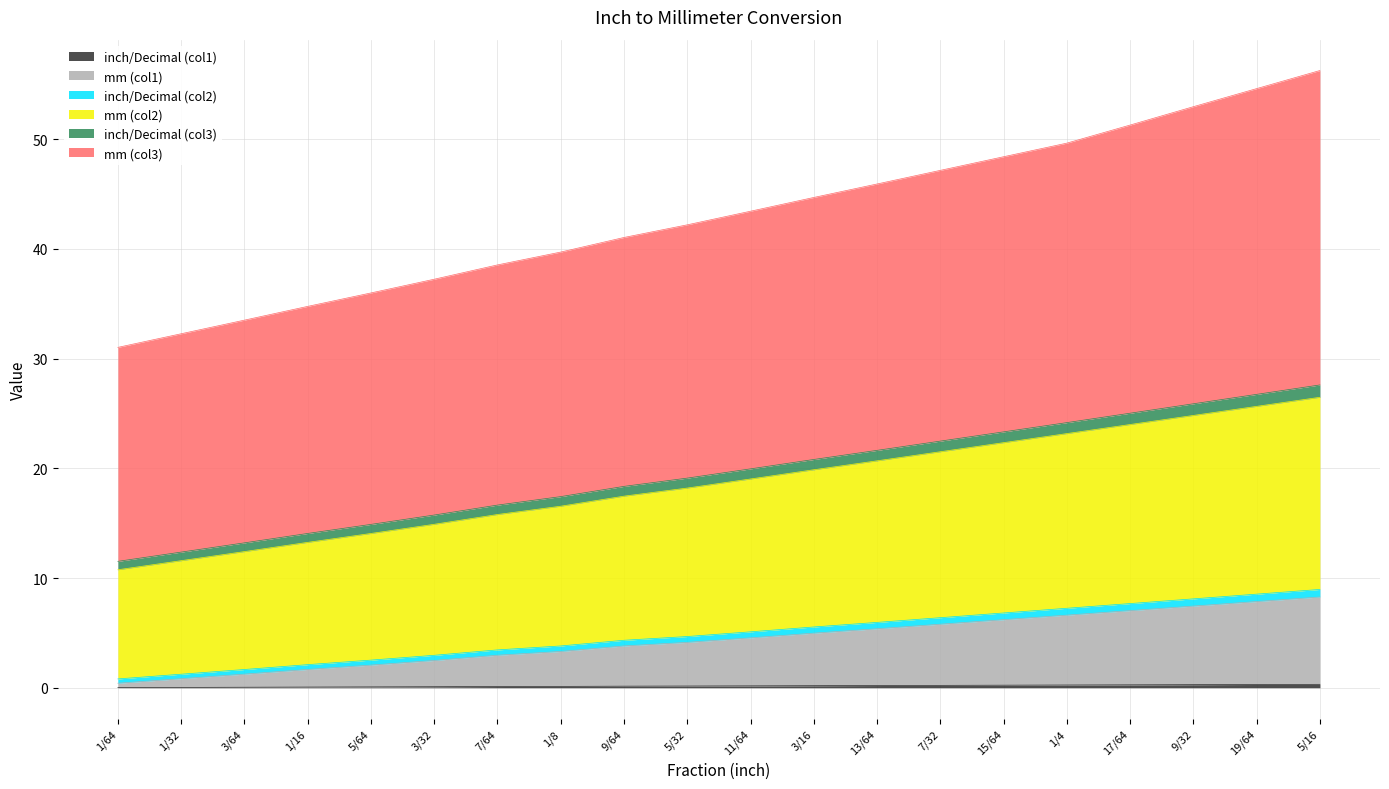

Does the chart display data point markers on the line(s)?

No